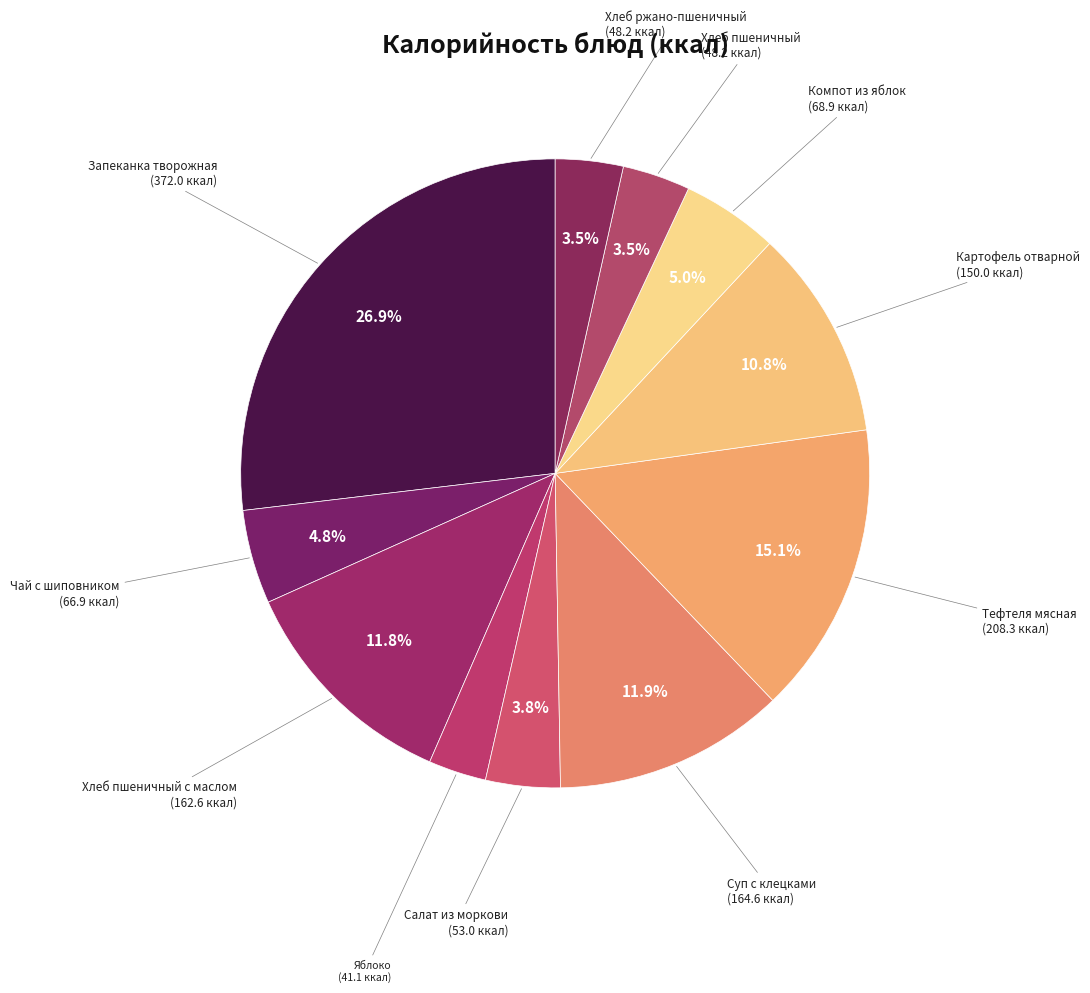

How many segments does this pie chart have?

11